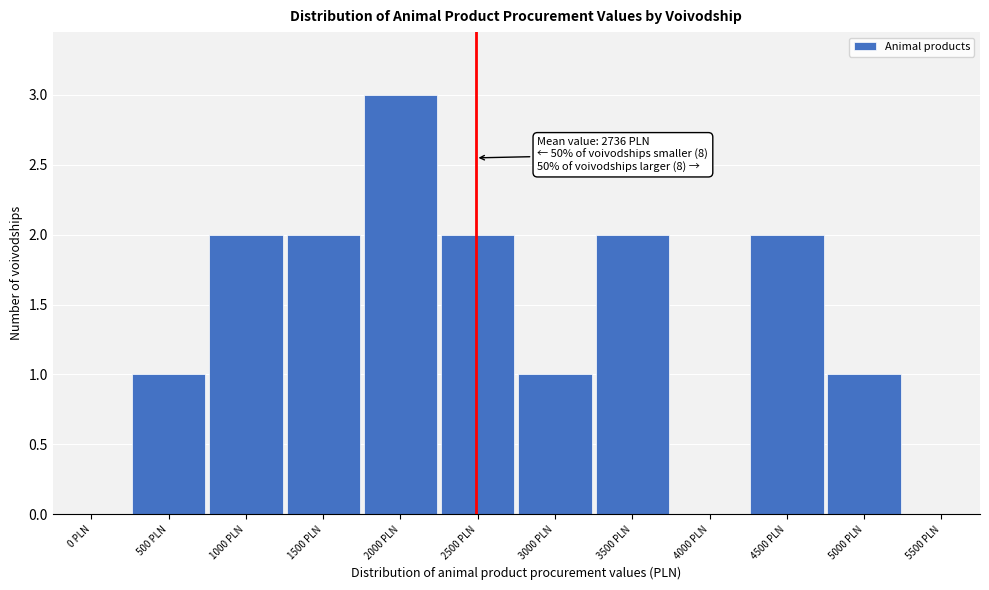

Reading right to left, transcribe all the data shown in this chart.

5500 PLN=0	5000 PLN=1	4500 PLN=2	4000 PLN=0	3500 PLN=2	3000 PLN=1	2500 PLN=2	2000 PLN=3	1500 PLN=2	1000 PLN=2	500 PLN=1	0 PLN=0